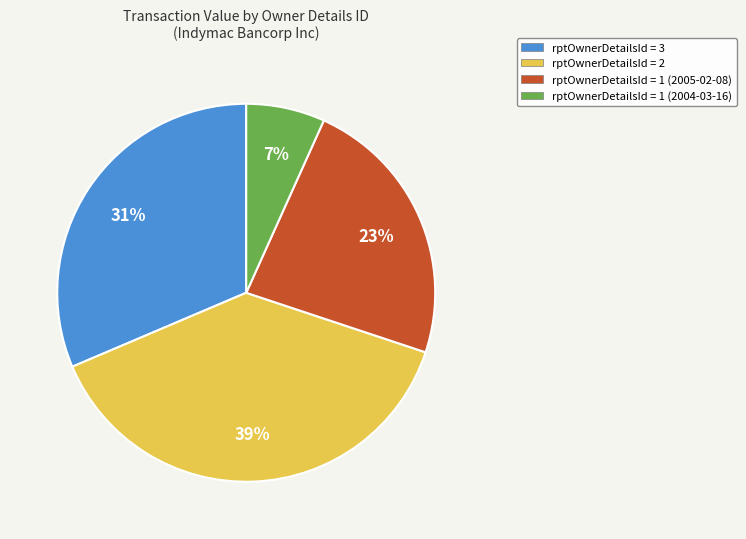

Is it true that rptOwnerDetailsId = 3 is 31% of the pie?

True